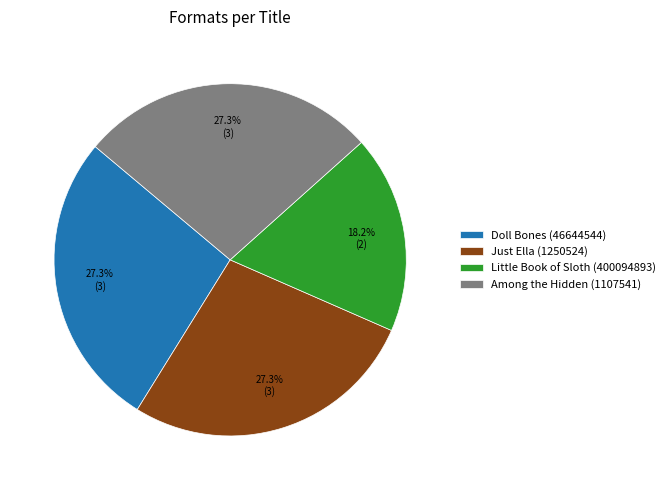

What portion of the pie excludes Just Ella (1250524)?

72.7%